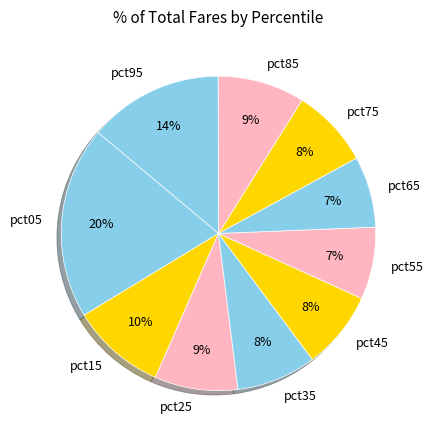

Combined, do pct35 and pct95 account for over 50%?

No